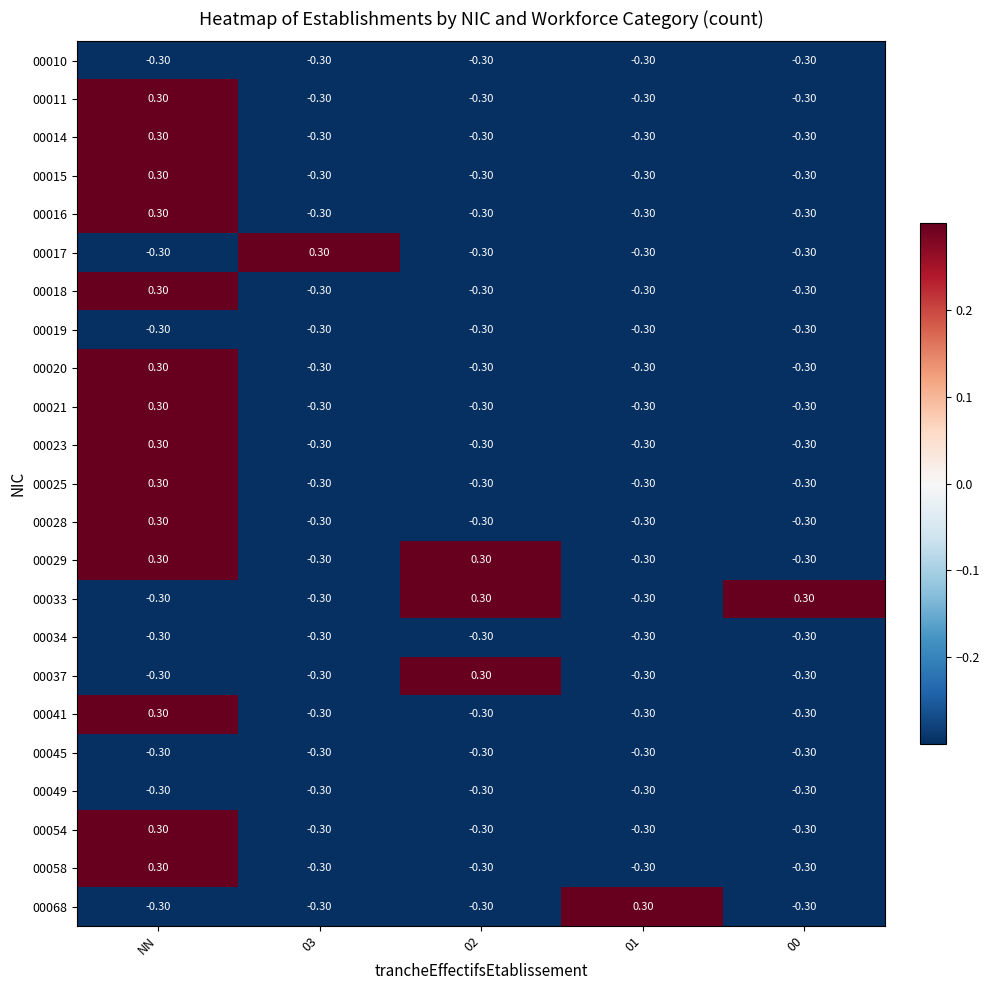

What is the spread (max minus min) of values at 03?

0.6